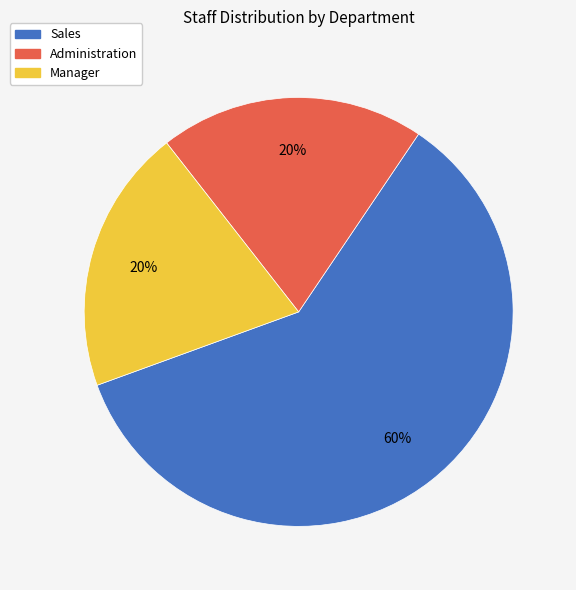

Which category has the biggest portion of the pie?

Sales